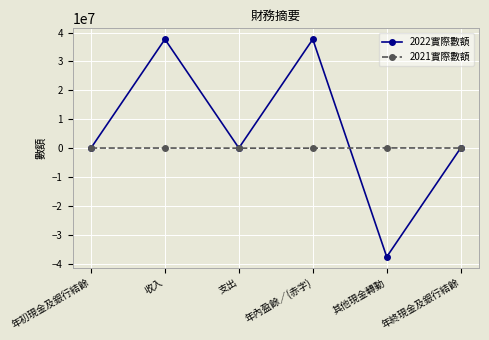

How many values in the 2021實際數額 series are below 0?

2